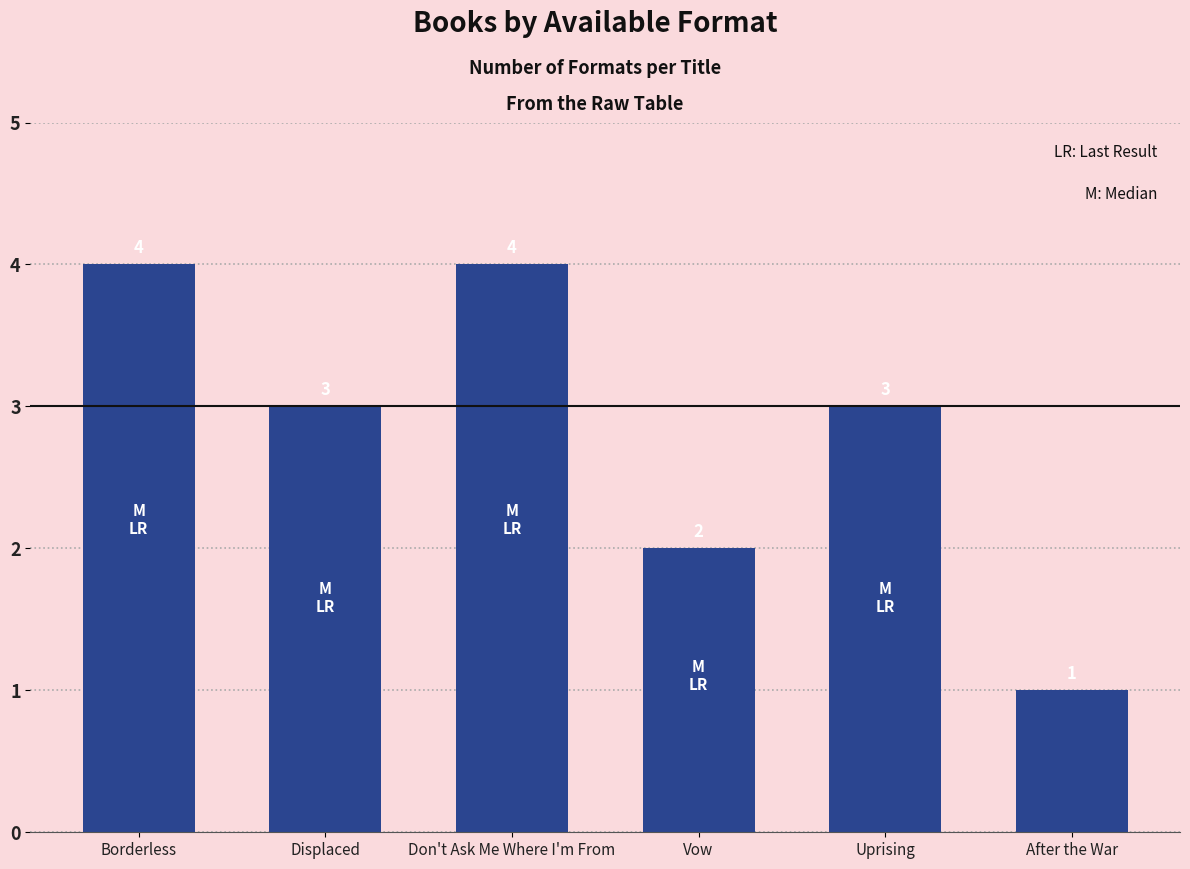

The value at Borderless is 4. True or false?

True